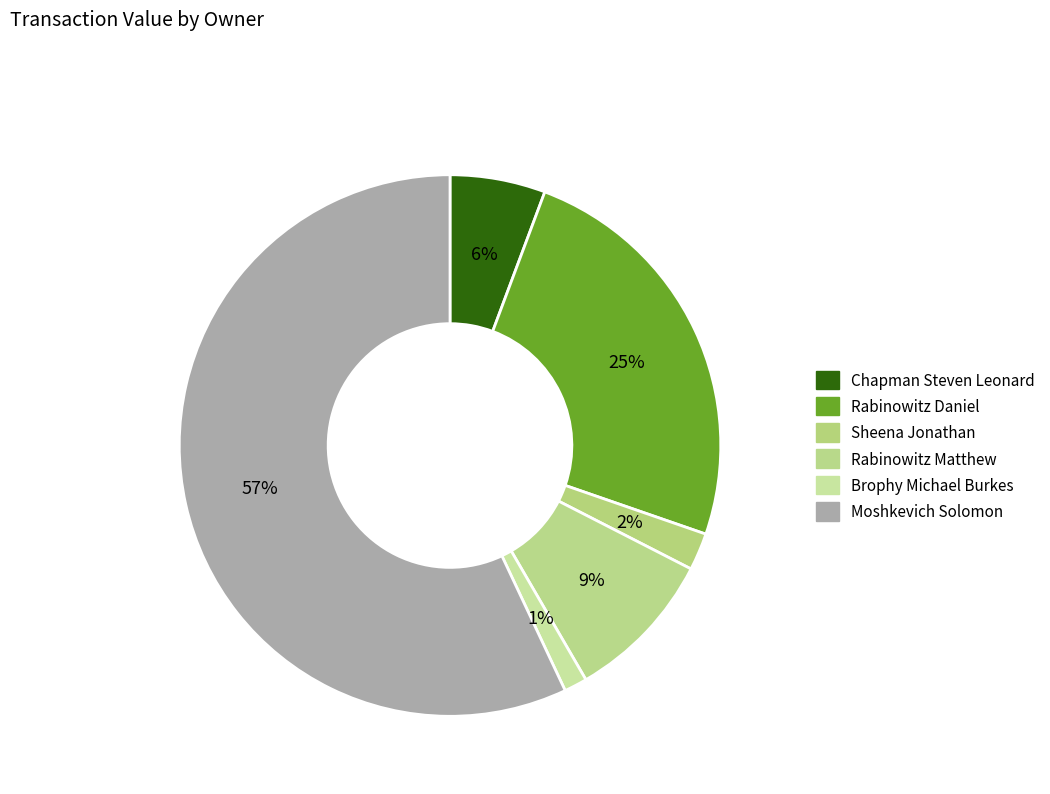

Rank the categories by value from lowest to highest.

Brophy Michael Burkes, Sheena Jonathan, Chapman Steven Leonard, Rabinowitz Matthew, Rabinowitz Daniel, Moshkevich Solomon